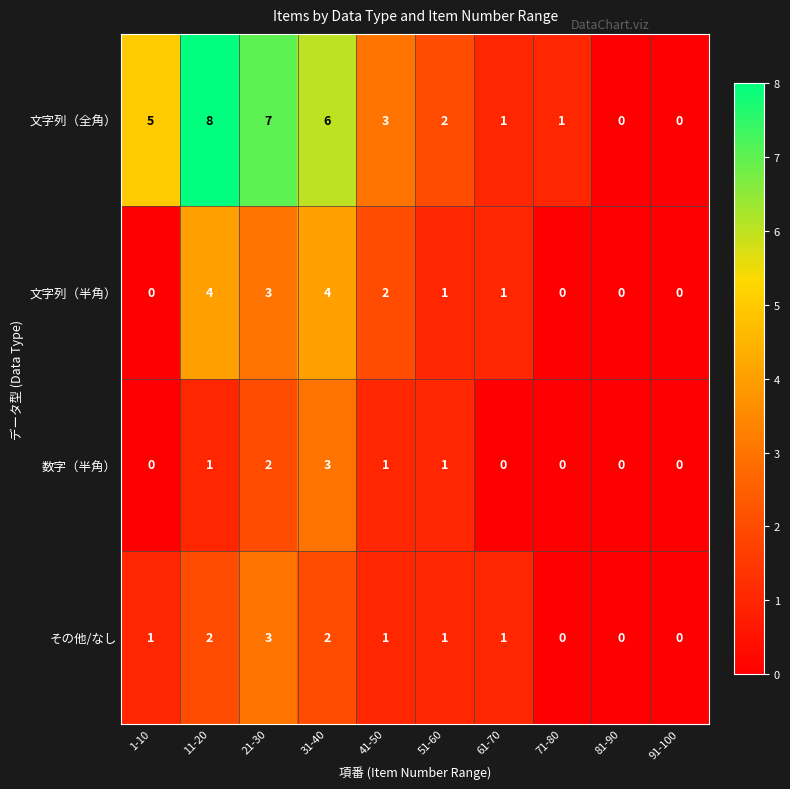

Where does the 文字列（半角） series first go above 1?

11-20